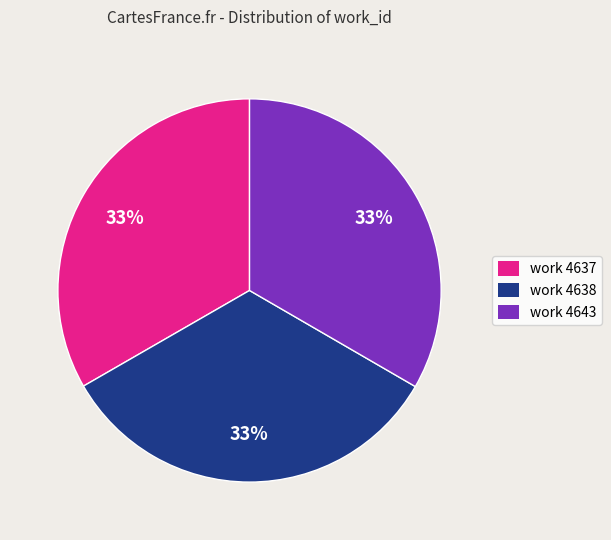

Is the sum of work 4643 and work 4637 greater than half?

Yes